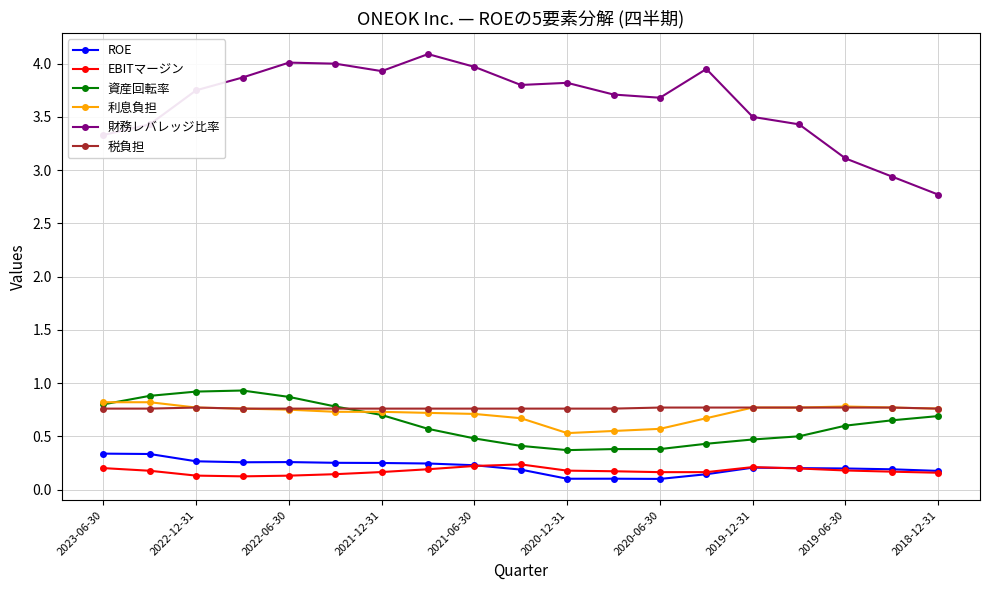

At how many categories does at least one series exceed 3?

17